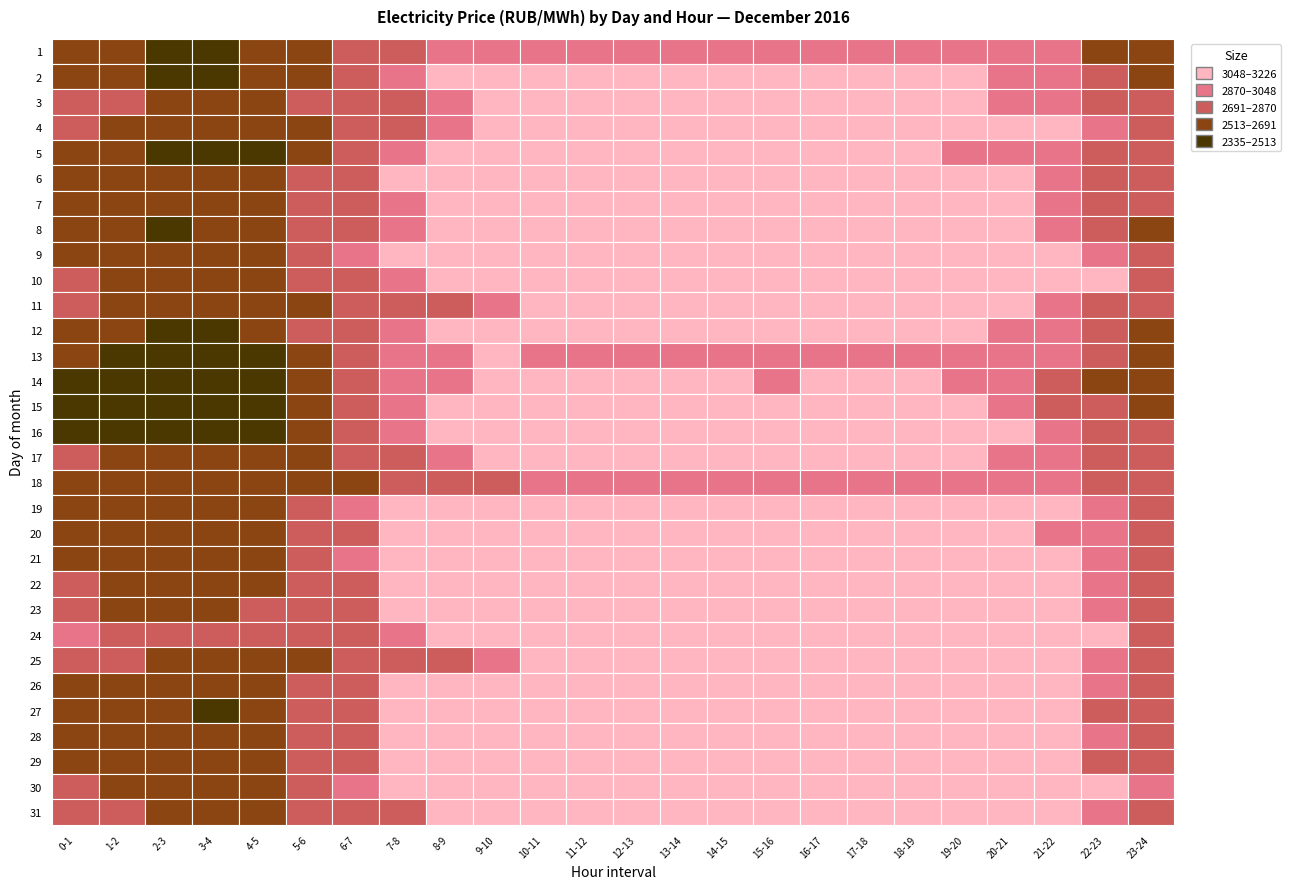

What is the total value across all series at 21-22?

94408.7